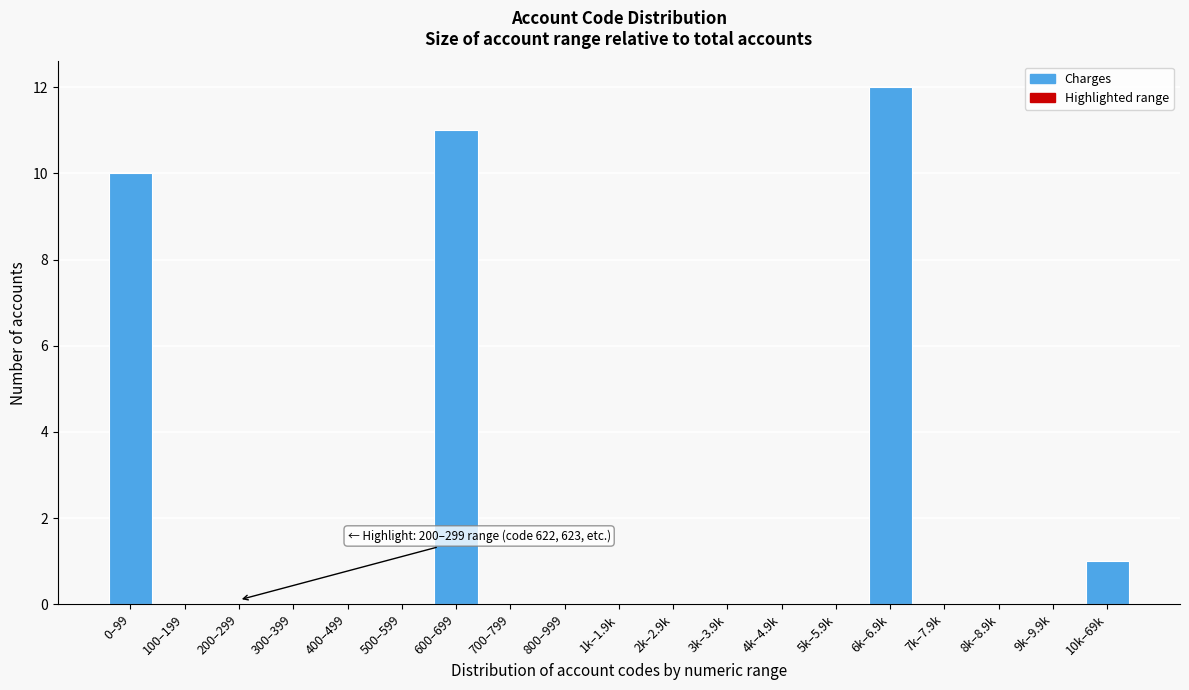

Reading right to left, list all the values displayed in this chart.

10k–69k=1	9k–9.9k=0	8k–8.9k=0	7k–7.9k=0	6k–6.9k=12	5k–5.9k=0	4k–4.9k=0	3k–3.9k=0	2k–2.9k=0	1k–1.9k=0	800–999=0	700–799=0	600–699=11	500–599=0	400–499=0	300–399=0	200–299=0	100–199=0	0–99=10